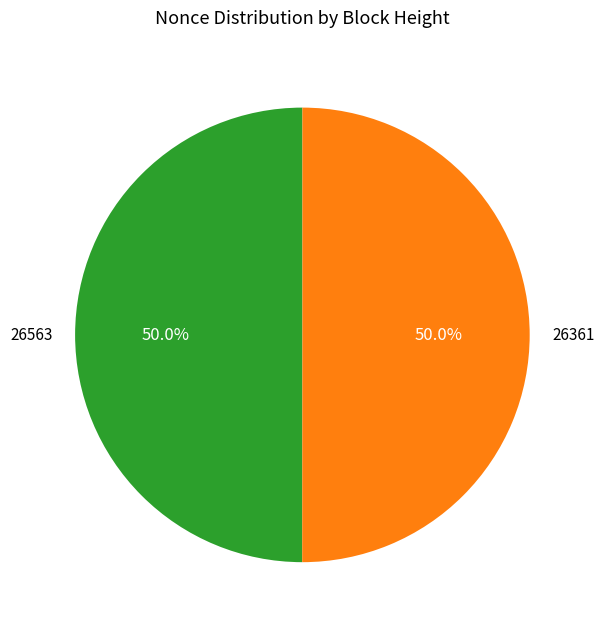

Combined, do 26361 and 26563 account for over 50%?

Yes